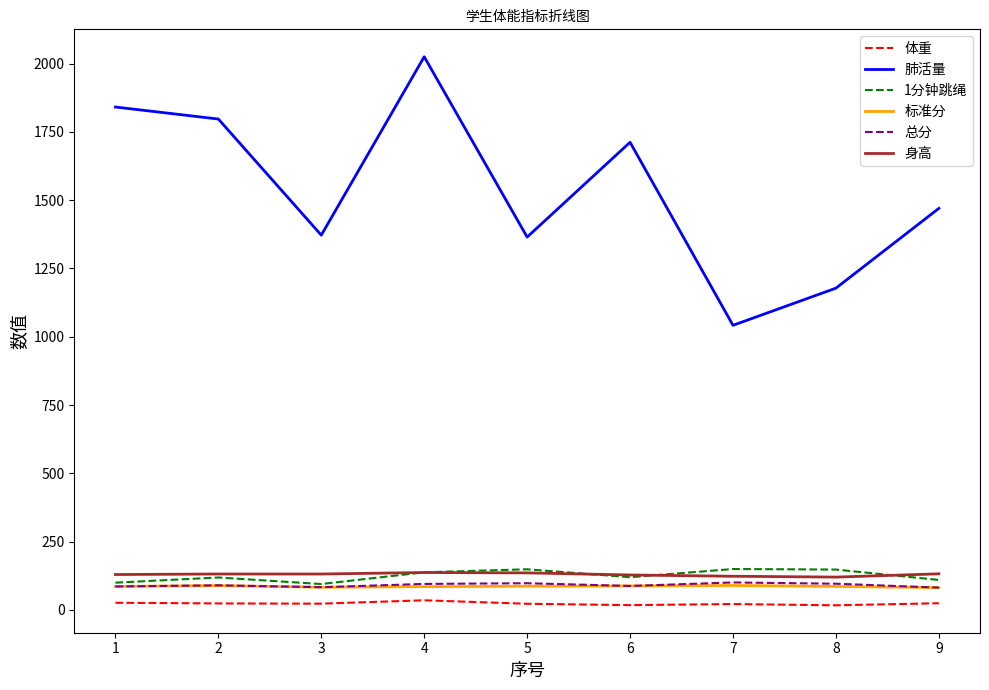

The value of 肺活量 at 1 is 1841.0. True or false?

True